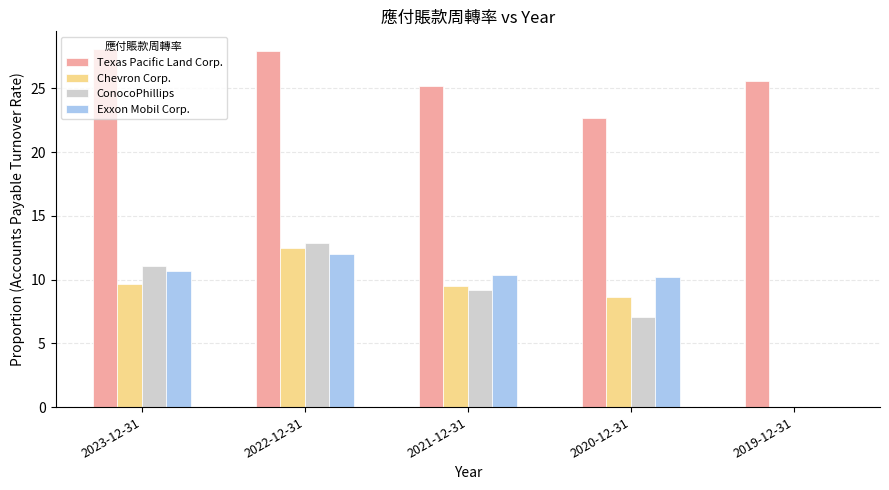

Which category has the highest value in the Exxon Mobil Corp. series?

2022-12-31